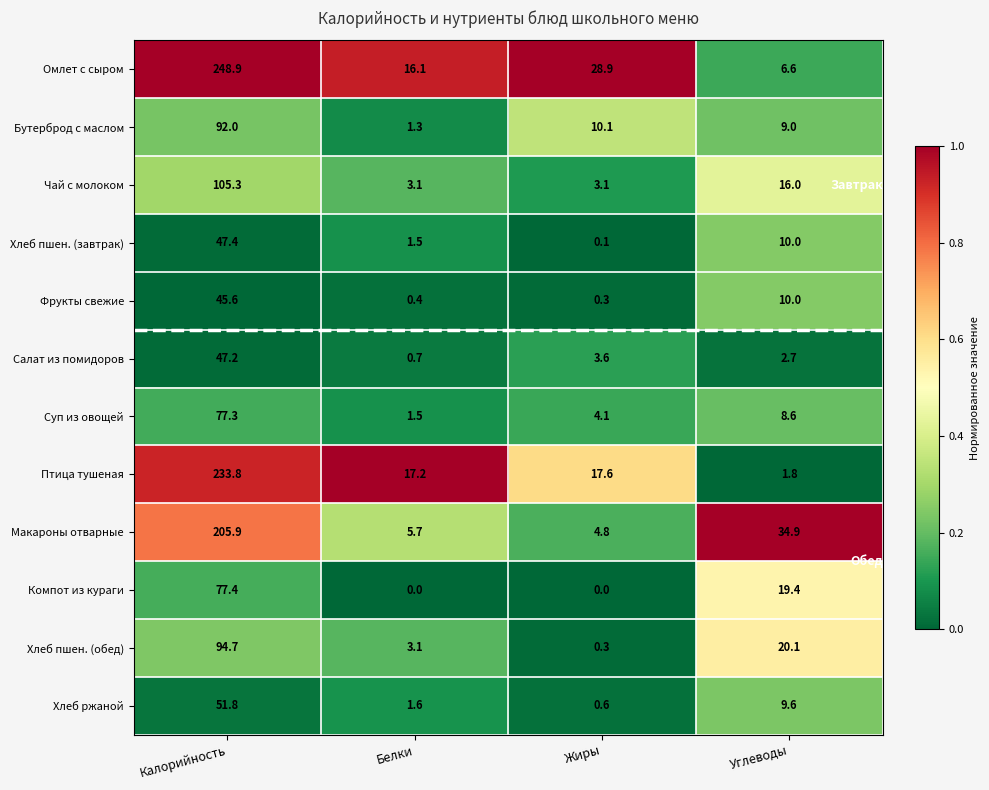

The value of Хлеб пшен. (завтрак) at Углеводы is 5.1. True or false?

False